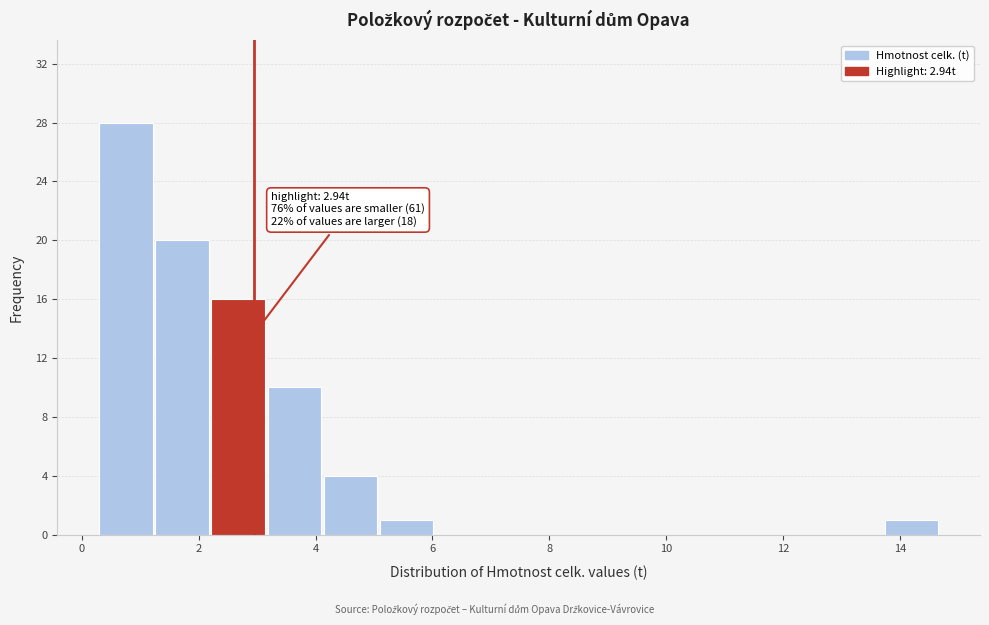

Which range on the x-axis has the tallest bar?

0.30 to 1.26